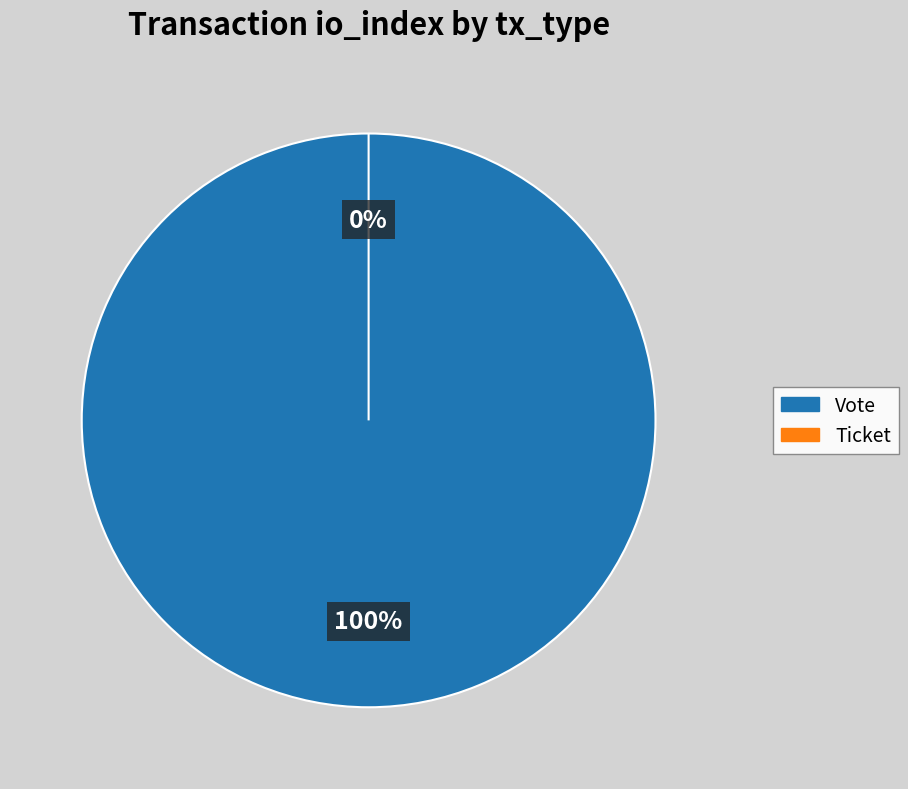

Count the number of slices in the pie.

2